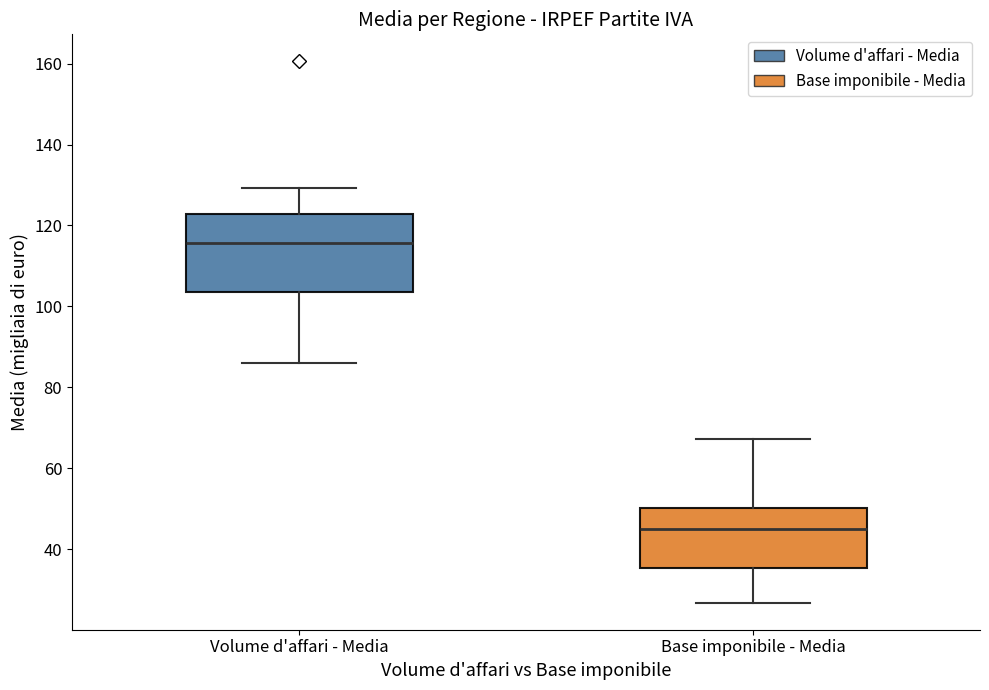

Comparing the boxes themselves (not the whiskers), which one is the tallest?

Volume d'affari - Media